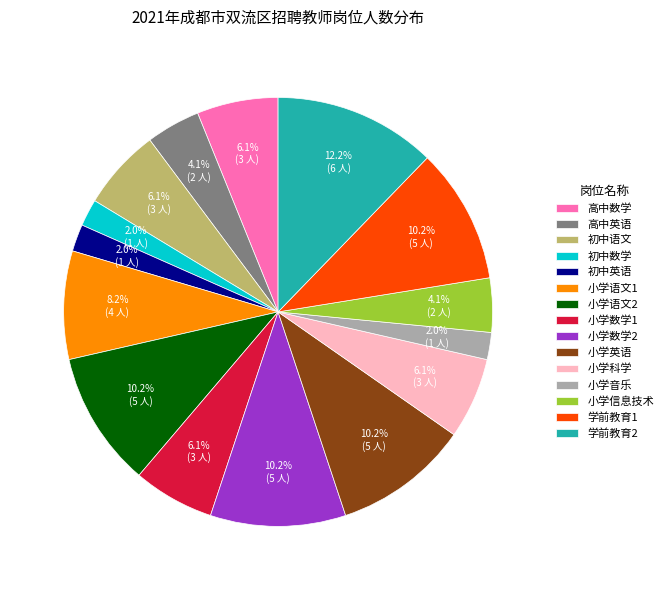

Is it true that 学前教育2 is 12% of the pie?

True